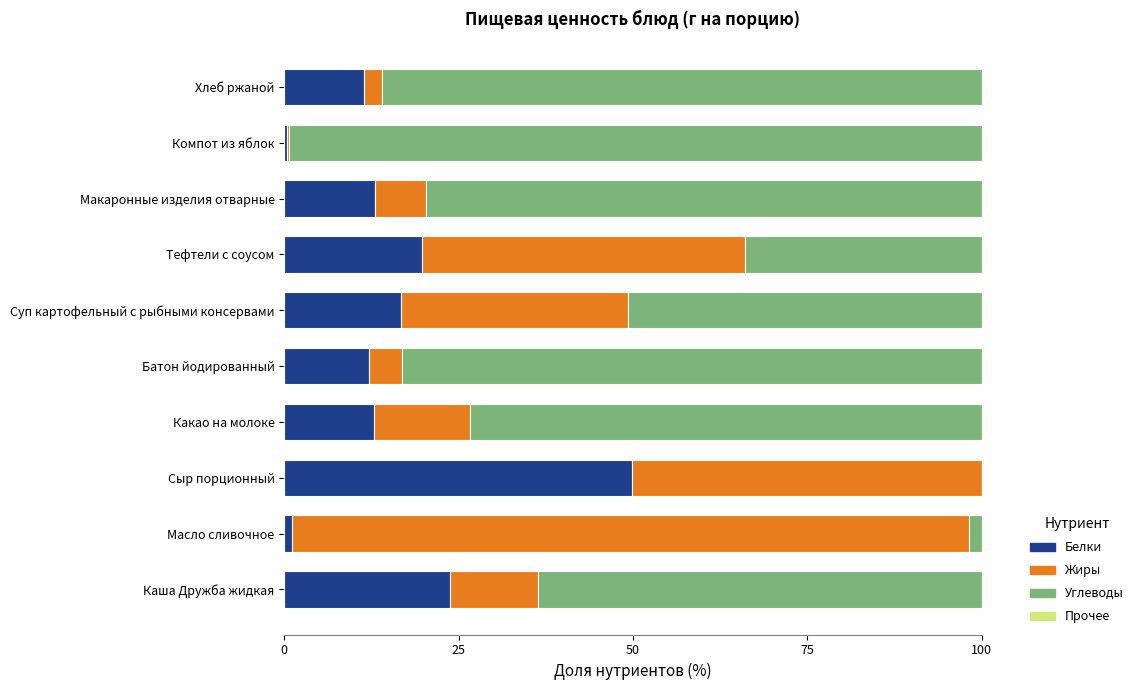

True or false: Белки has a value of 23.8 at Каша Дружба жидкая.

True